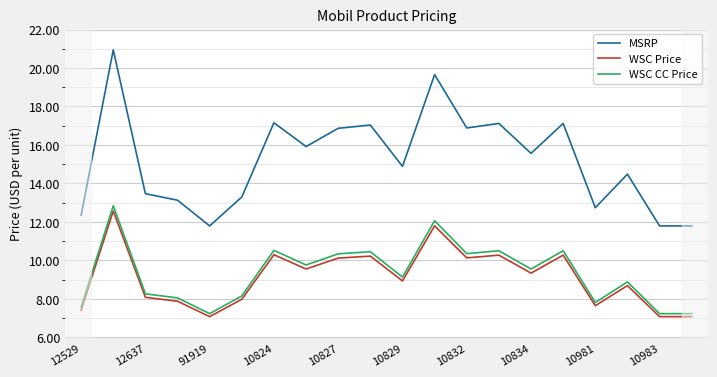

Which series has the largest range (max minus min)?

MSRP